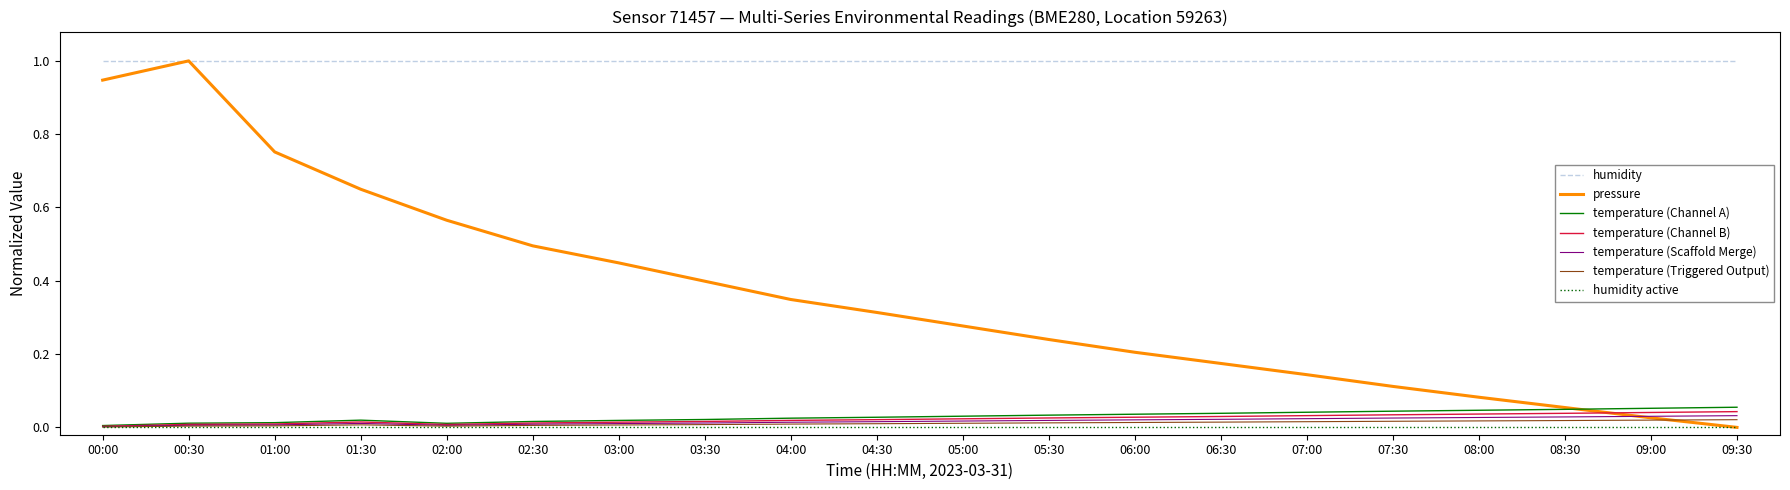

At which label is pressure closest to 0?

09:30